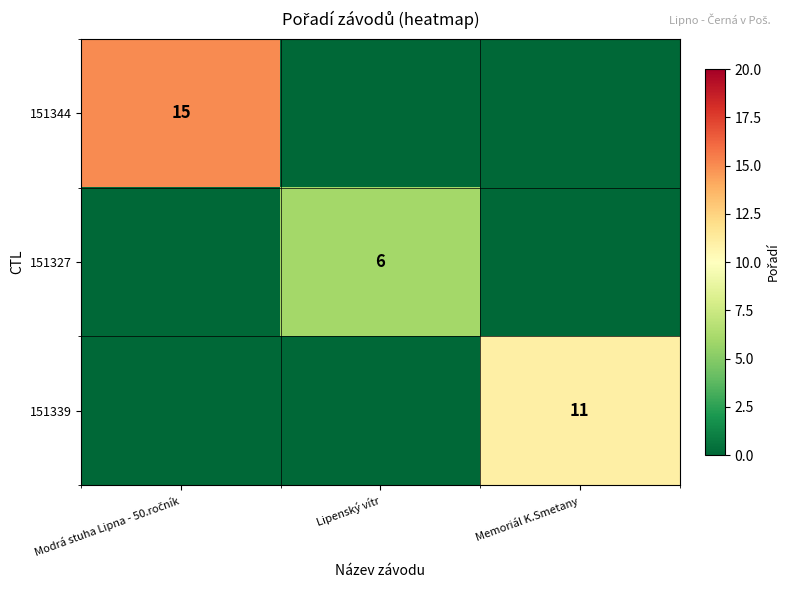

List the labels in order of 151339 value, smallest first.

Modrá stuha Lipna - 50.ročník, Lipenský vítr, Memoriál K.Smetany